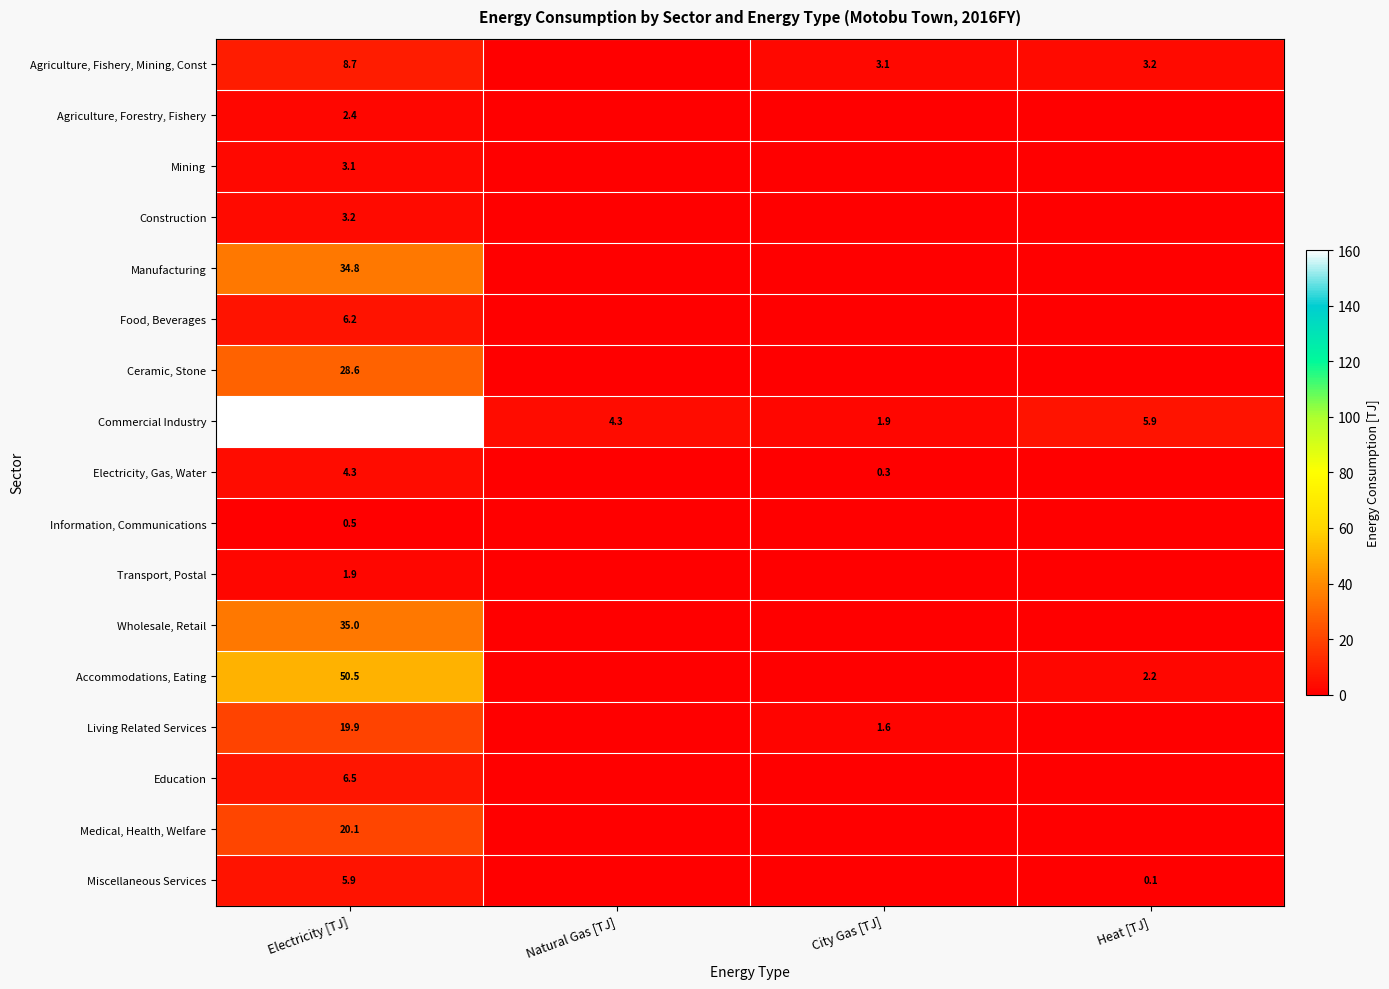

How many series are shown in this chart?

17